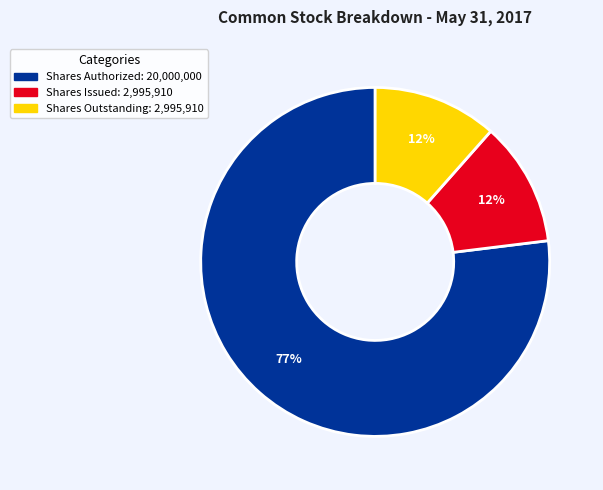

To the nearest percent, what is the average slice percentage?

33%